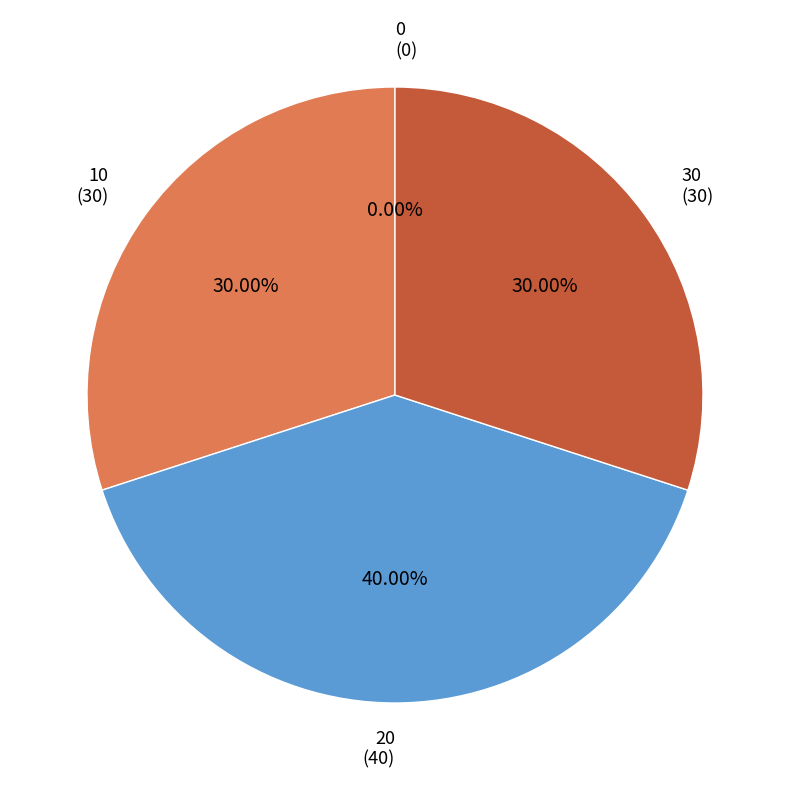

The 10 slice represents 19% of the pie. True or false?

False